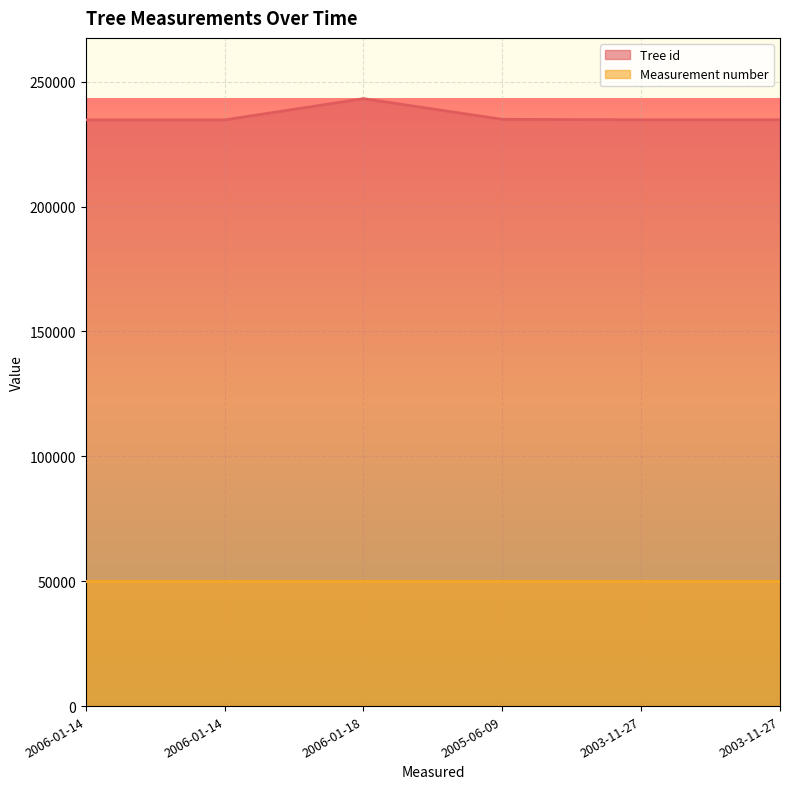

Does the chart display data point markers on the line(s)?

No